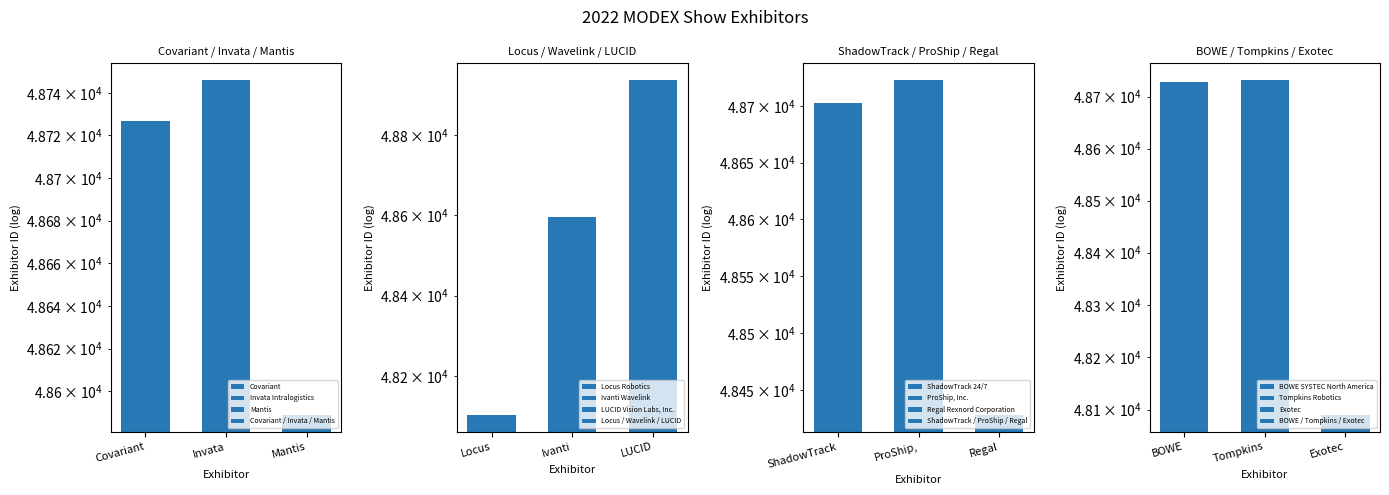

List the series in order of their overall mean, highest first.

Covariant / Invata / Mantis, ShadowTrack / ProShip / Regal, Locus / Wavelink / LUCID, BOWE / Tompkins / Exotec